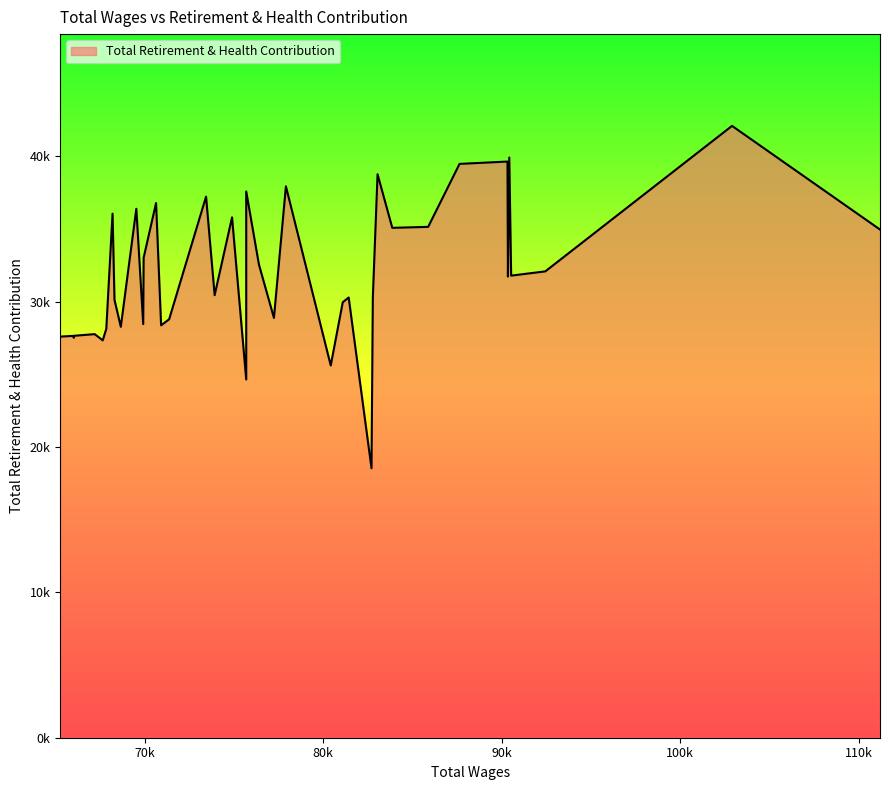

Between 32 and 16, which is larger?

16